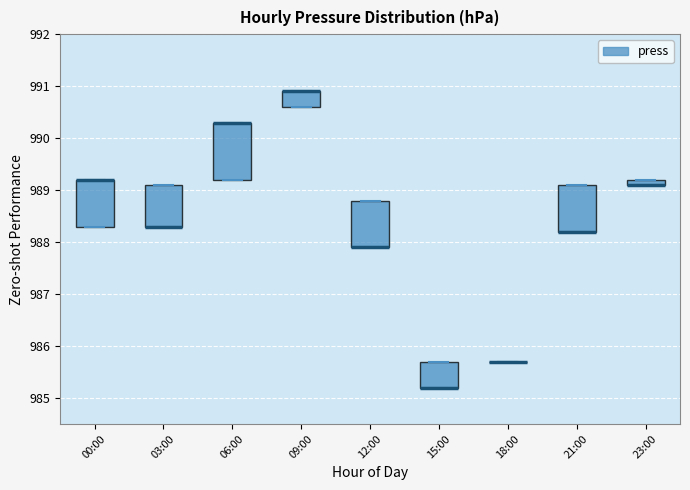

Where is the upper edge of the box for 12:00 on the y-axis? The values are not printed on the chart, so give them approximately, as read against the axis.

988.8